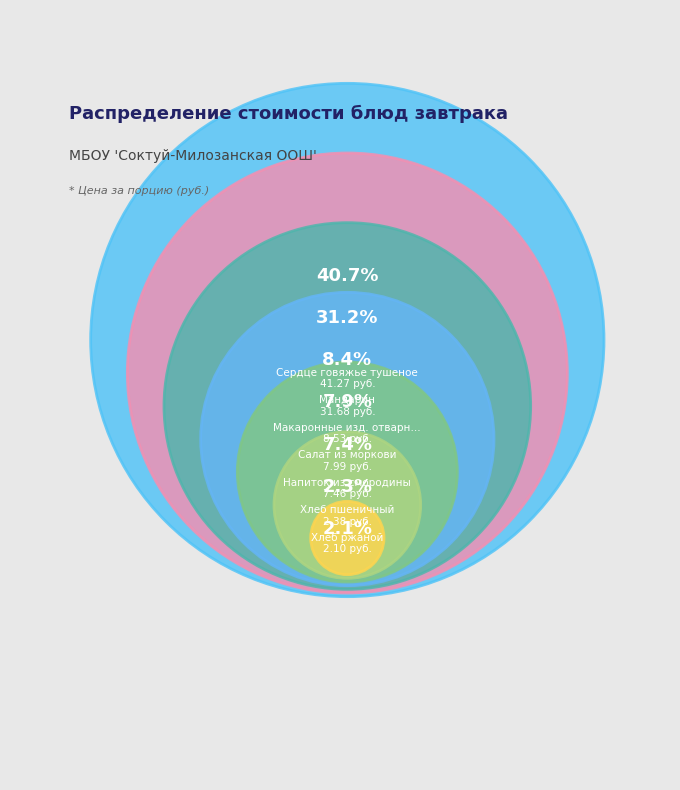

To the nearest percent, what is the combined percentage of Хлеб ржаной and Хлеб пшеничный?

4%